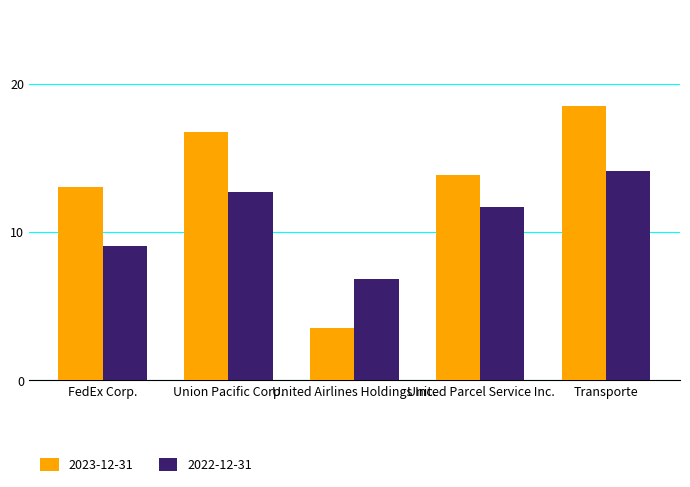

What is the label of the 3rd bar from the left?

United Airlines Holdings Inc.